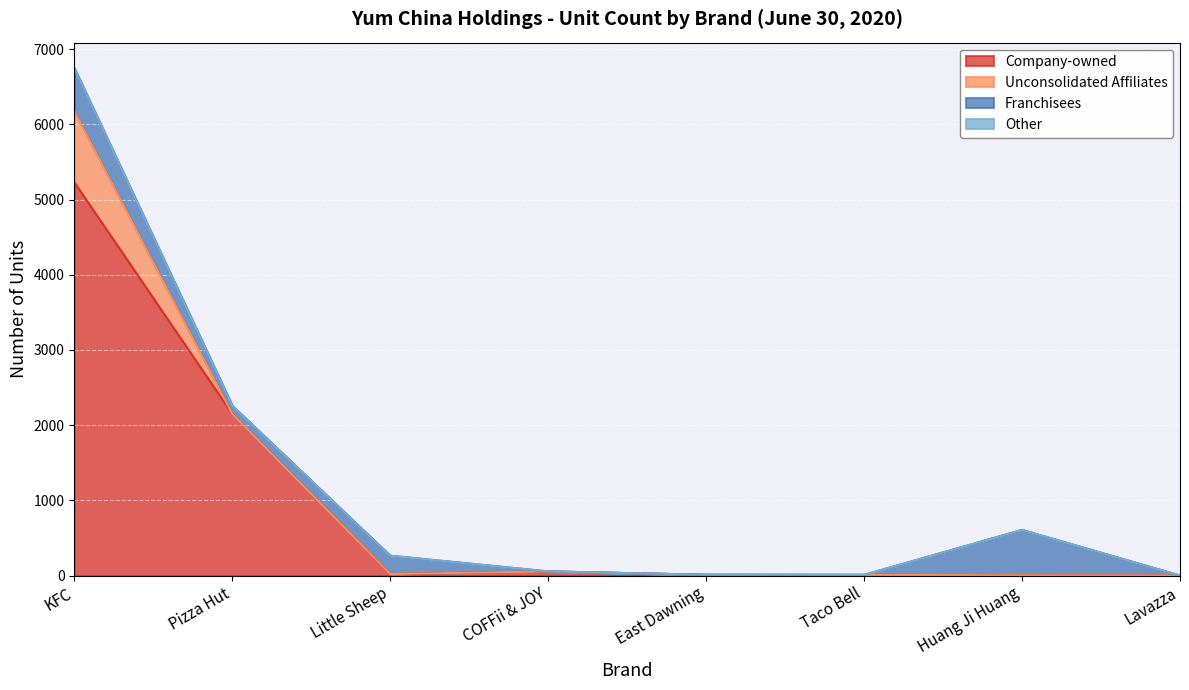

At which category does the chart reach its minimum across all series?

Lavazza